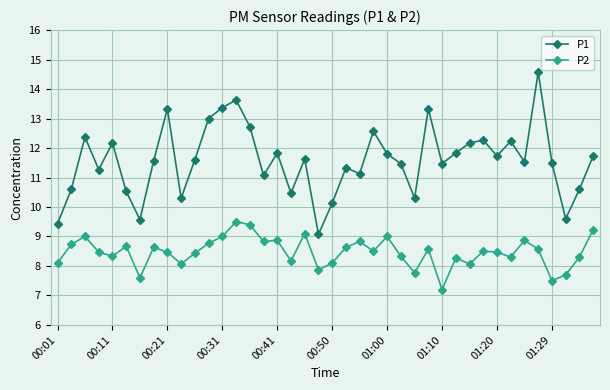

True or false: P1 has more than 2 points higher than both neighbors.

True